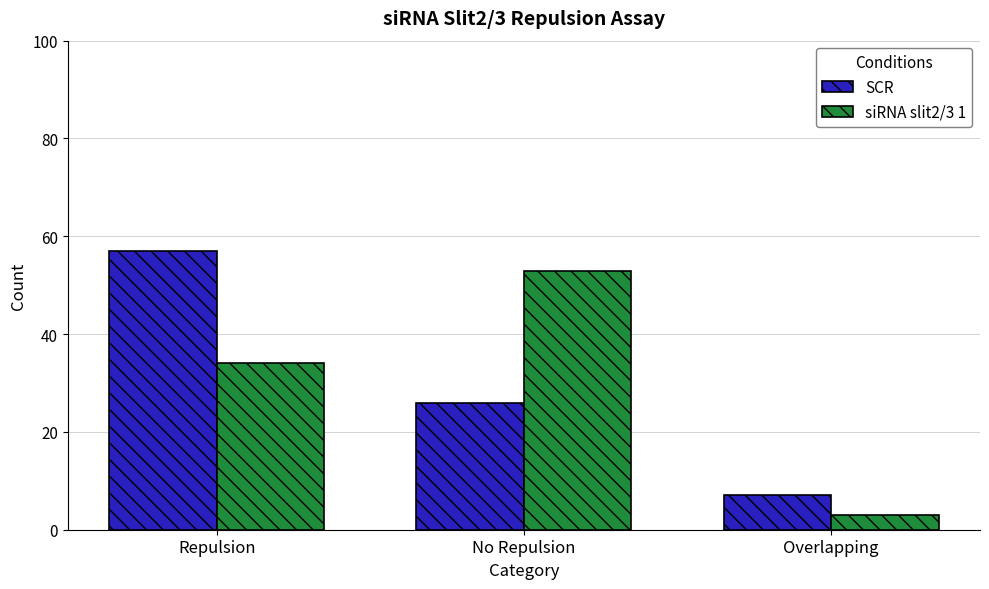

What is the spread (max minus min) of values at No Repulsion?

27